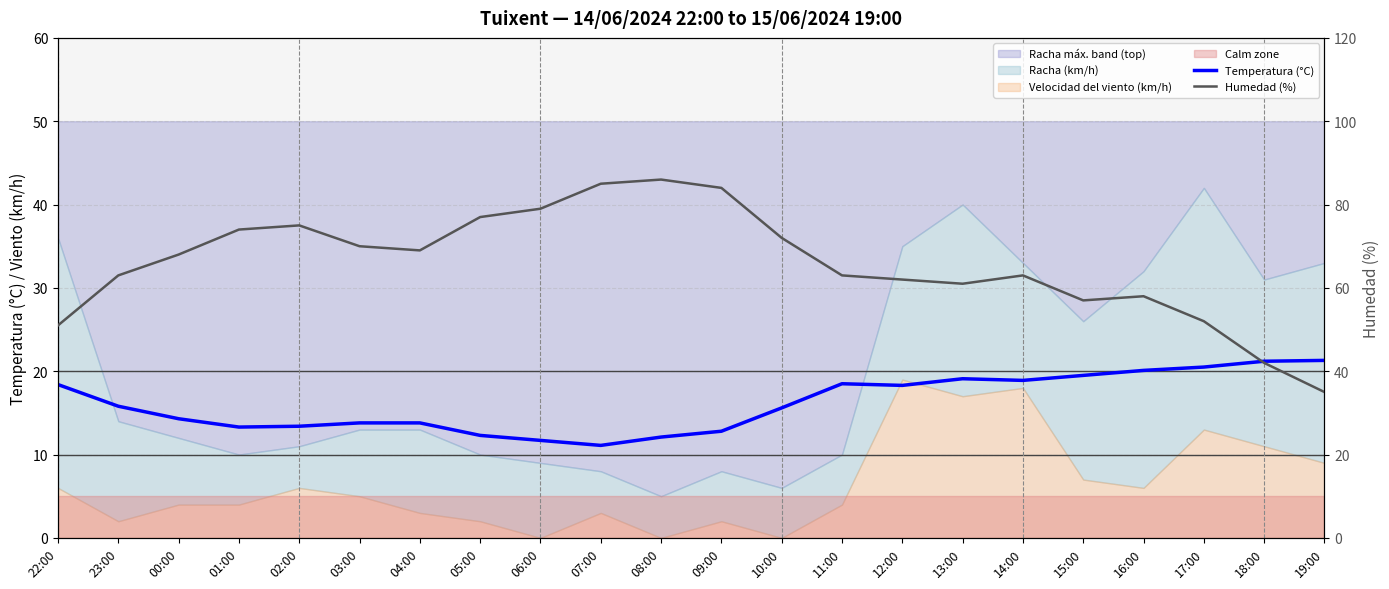

In Humedad (%), how many points are higher than both neighbors (excluding endpoints)?

4